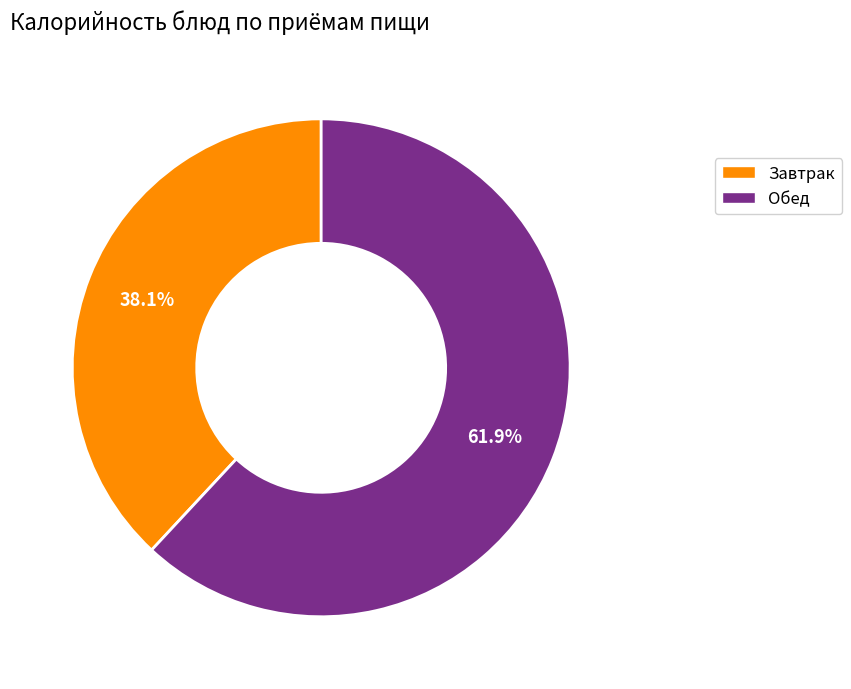

To the nearest percent, what is the difference between the largest and smallest slice percentages?

24%